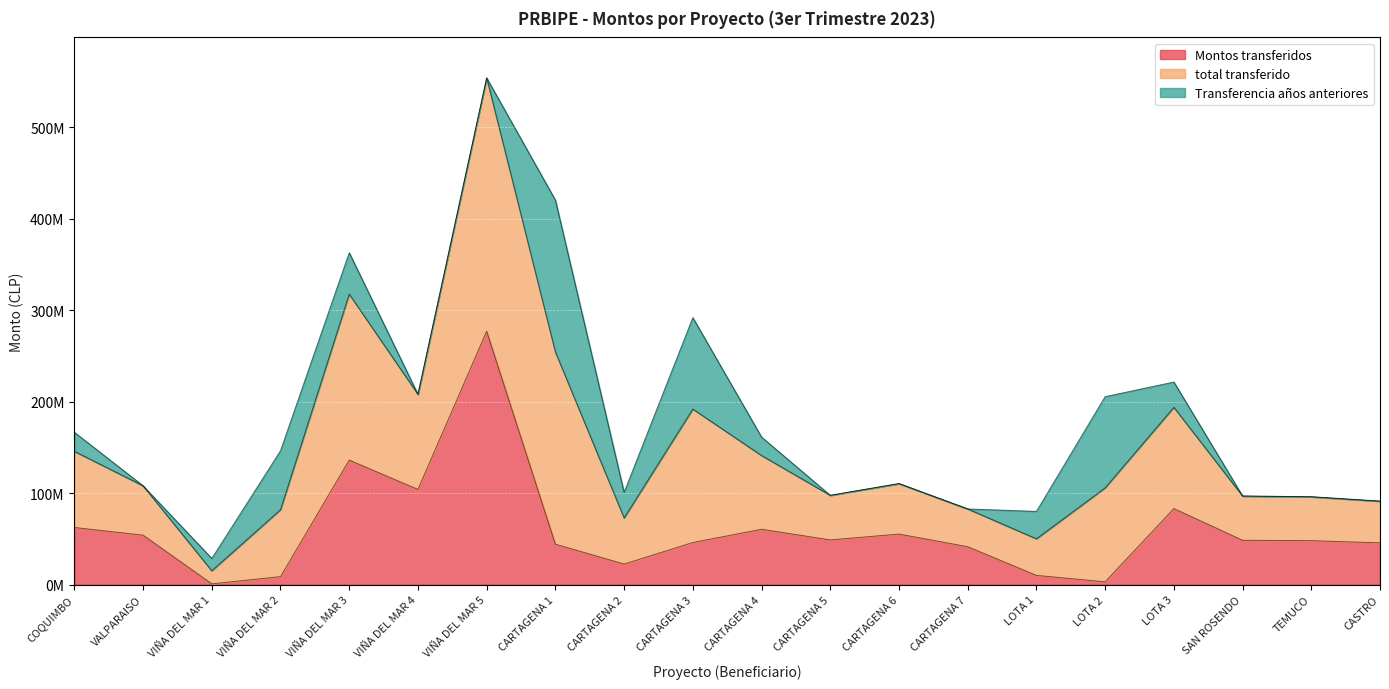

True or false: total transferido and Montos transferidos intersect in this chart.

False